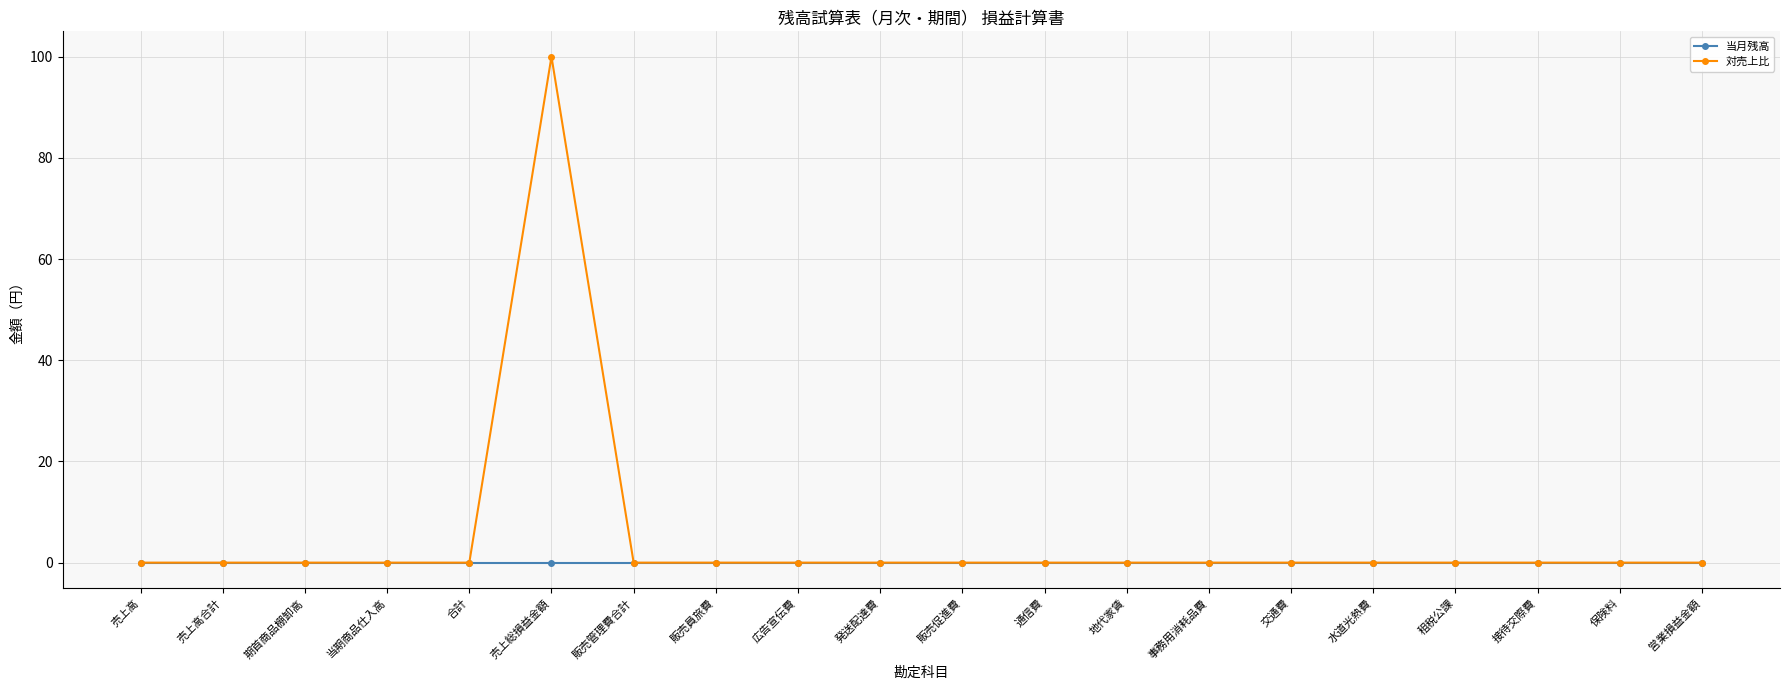

What is the label of the 13th point from the left?

地代家賃